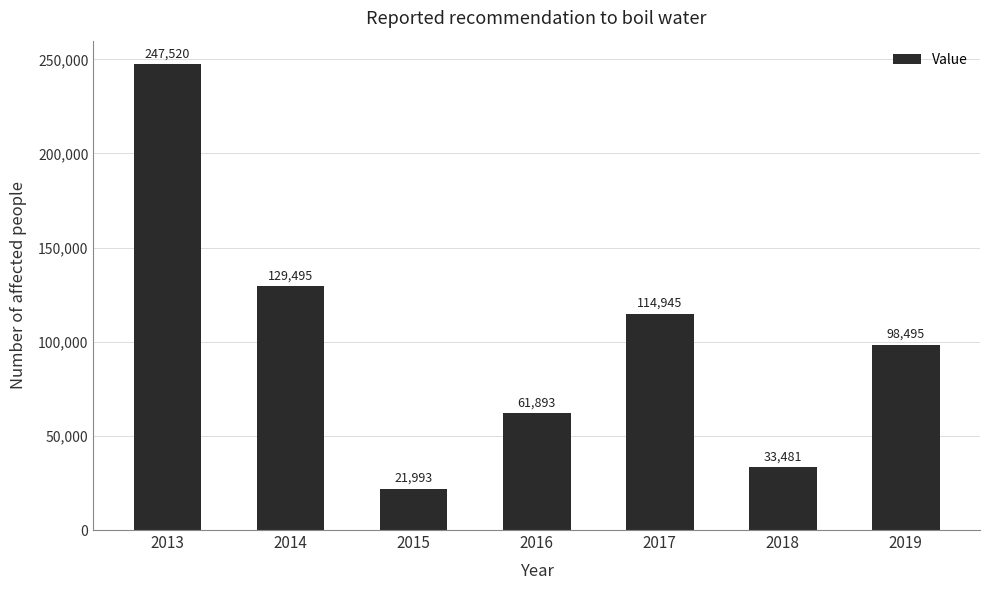

How many values are below 98495?

3